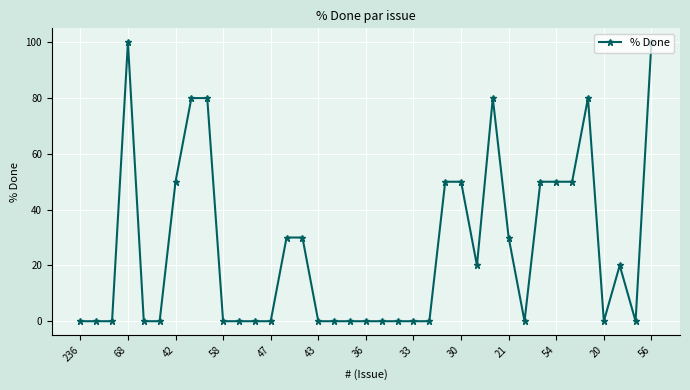

True or false: there are more than 1 points higher than both neighbors.

True